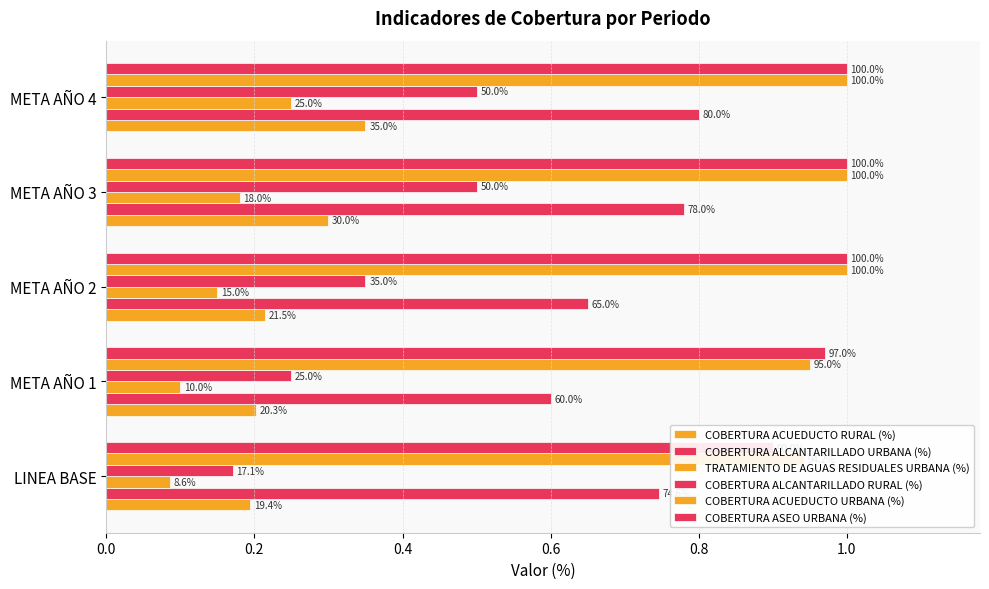

Which series has the largest total across all categories?

COBERTURA ACUEDUCTO URBANA (%)